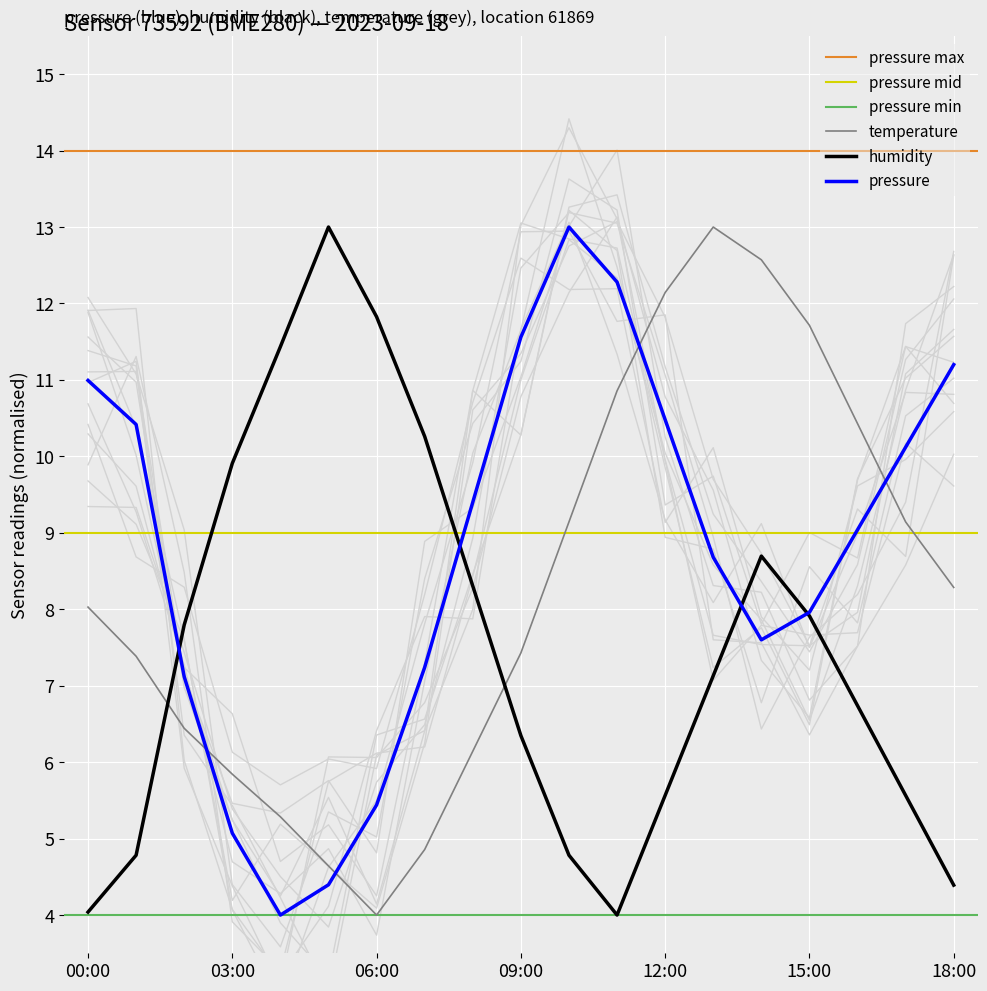

What is the difference between the maximum and second lowest values in the temperature series?

8.4